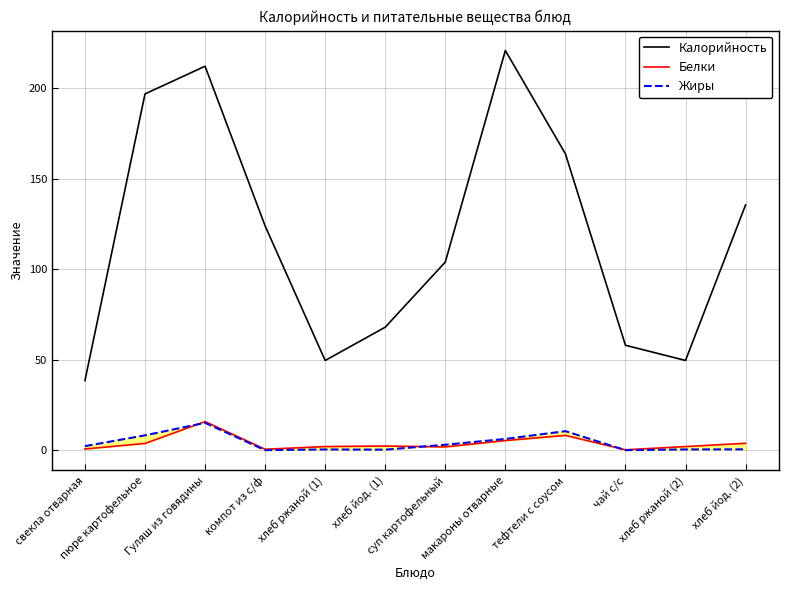

Rank the categories by Калорийность value from highest to lowest.

макароны отварные, Гуляш из говядины, пюре картофельное, тефтели с соусом, хлеб йод. (2), компот из с/ф, суп картофельный, хлеб йод. (1), чай с/с, хлеб ржаной (1), хлеб ржаной (2), свекла отварная